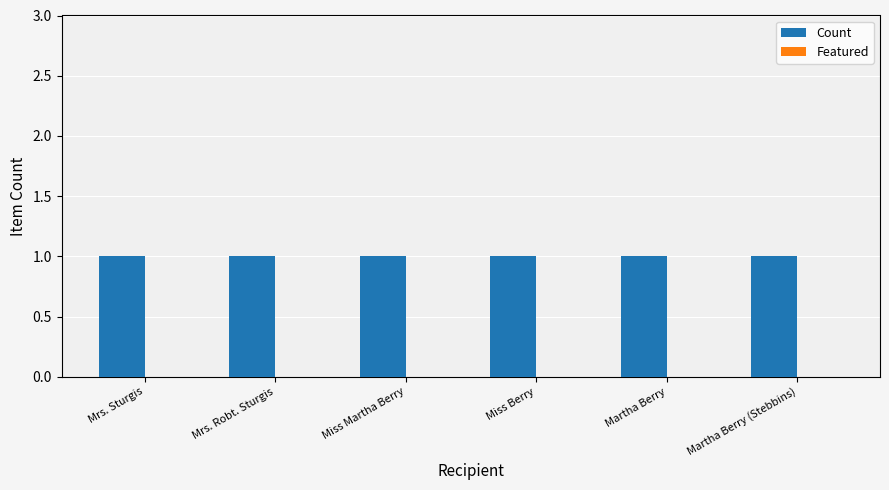

What is the value of the Count bar at the 3rd from the left?

1